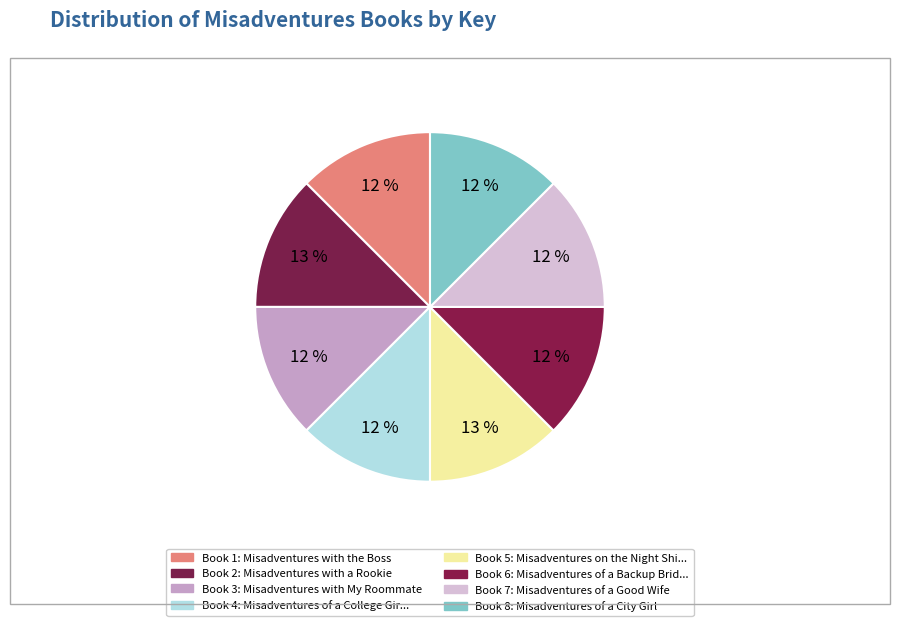

Count the number of slices in the pie.

8